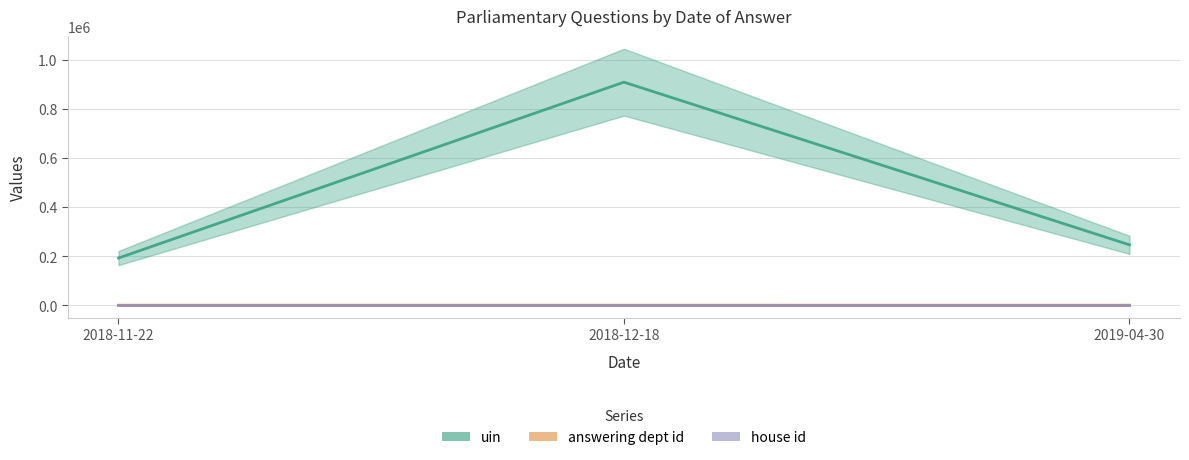

How many values in the uin series exceed 245828?

1